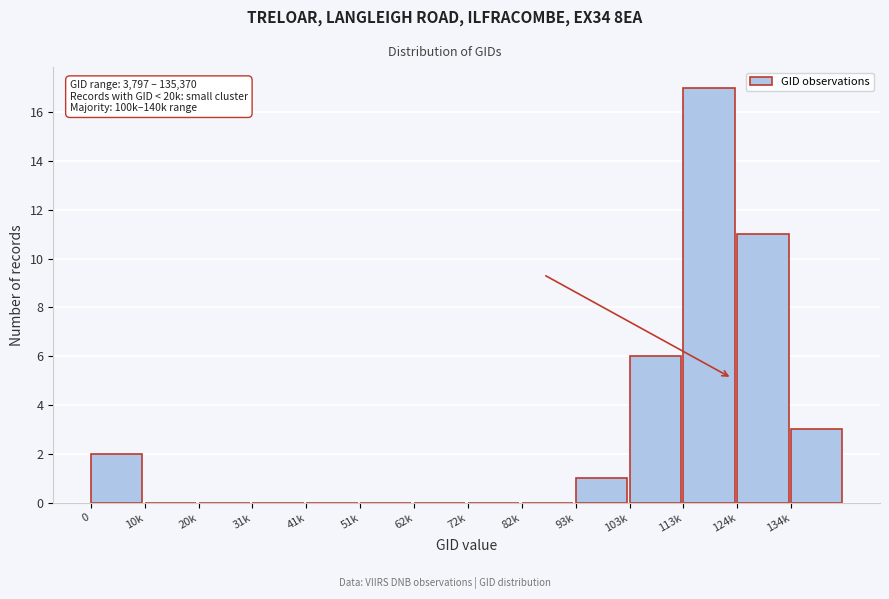

Reading left to right, extract all data points from this chart.

0=2	10k=0	20k=0	31k=0	41k=0	51k=0	62k=0	72k=0	82k=0	93k=1	103k=6	113k=17	124k=11	134k=3